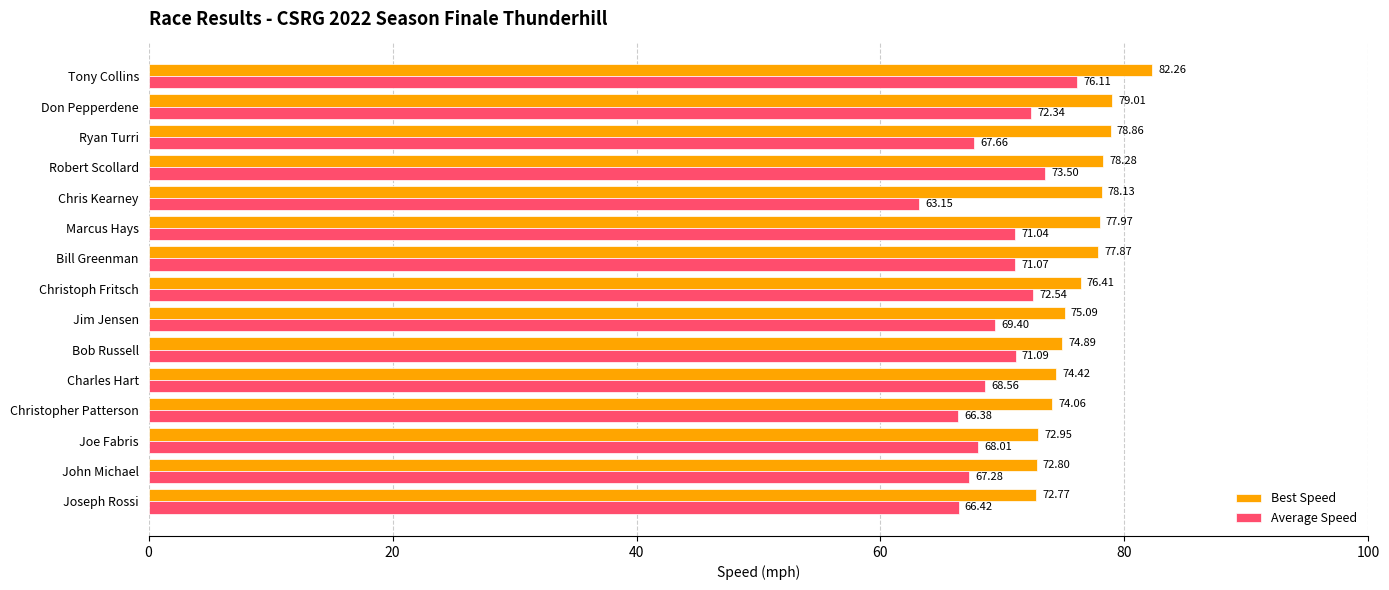

Where is Average Speed nearest to the value 69?

Jim Jensen